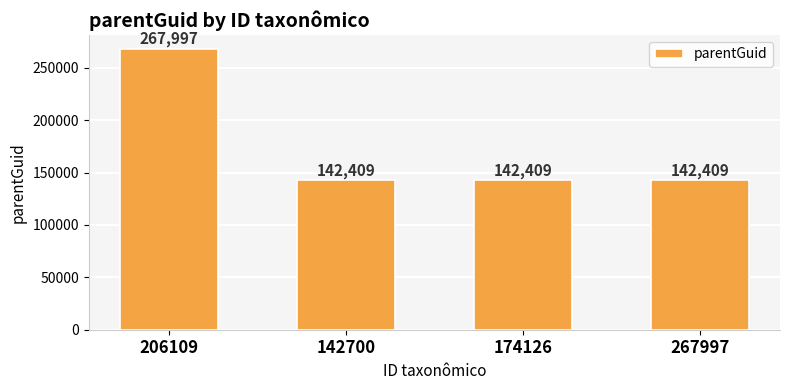

Count the values in the range 142409 to 267997.

4